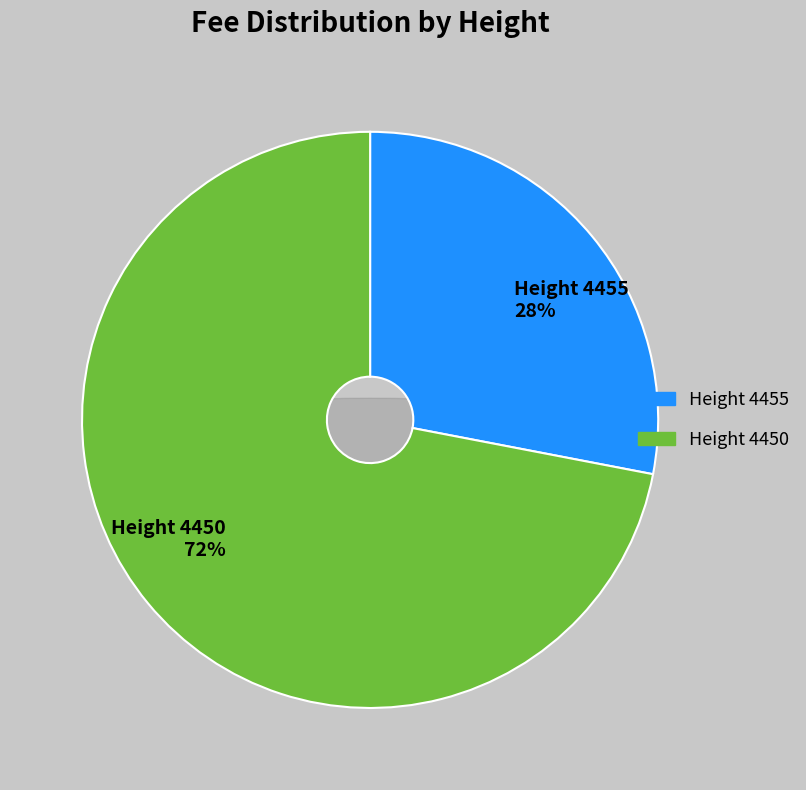

Count the number of slices in the pie.

2